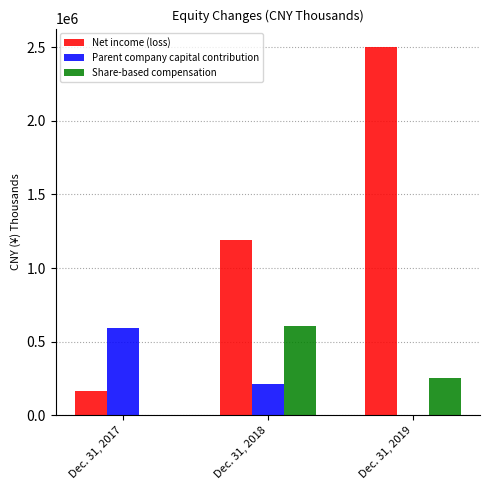

Which series has the largest total across all categories?

Net income (loss)